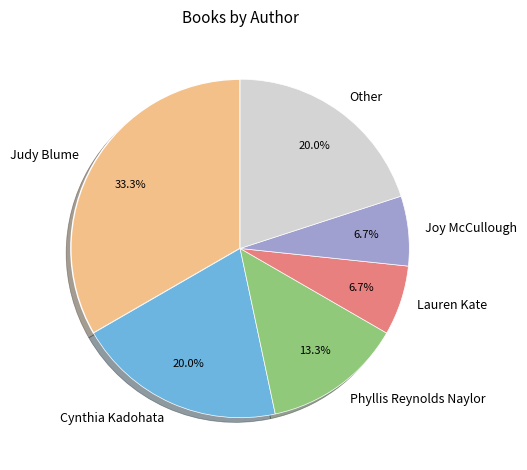

To the nearest percent, what is the average slice percentage?

17%